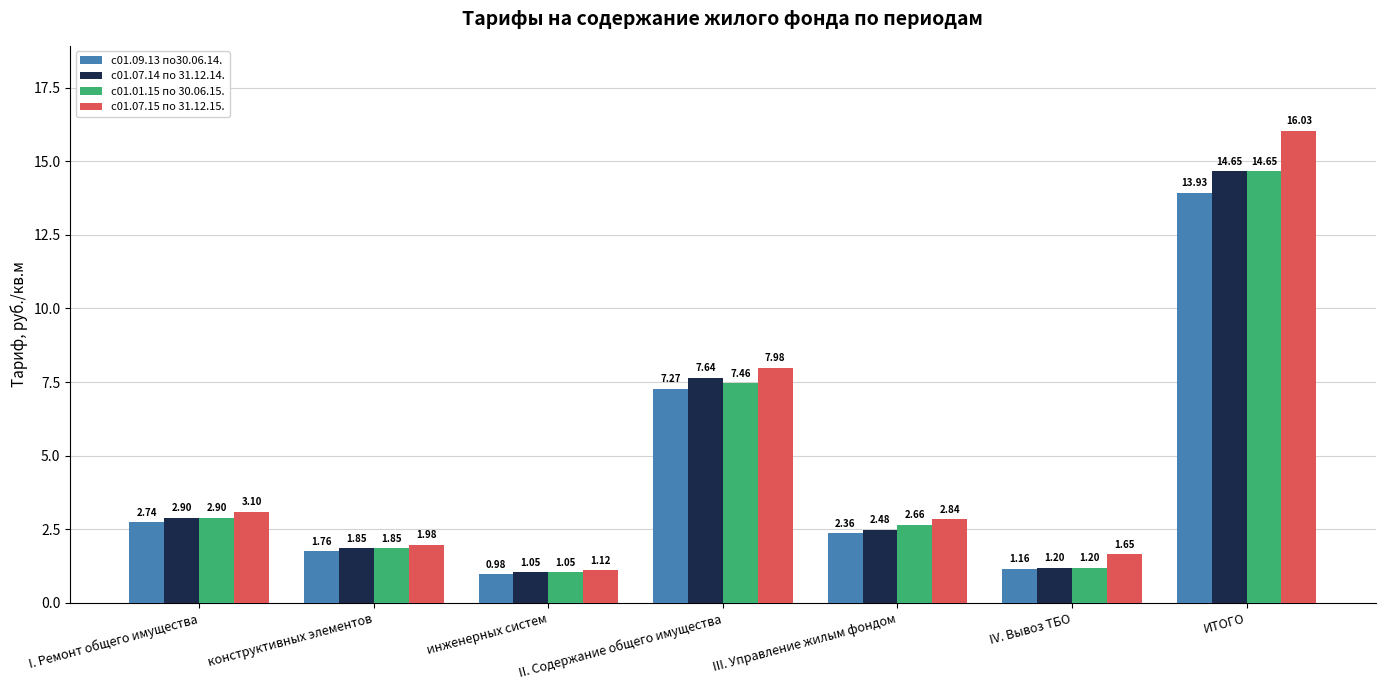

Are the bars horizontal?

No